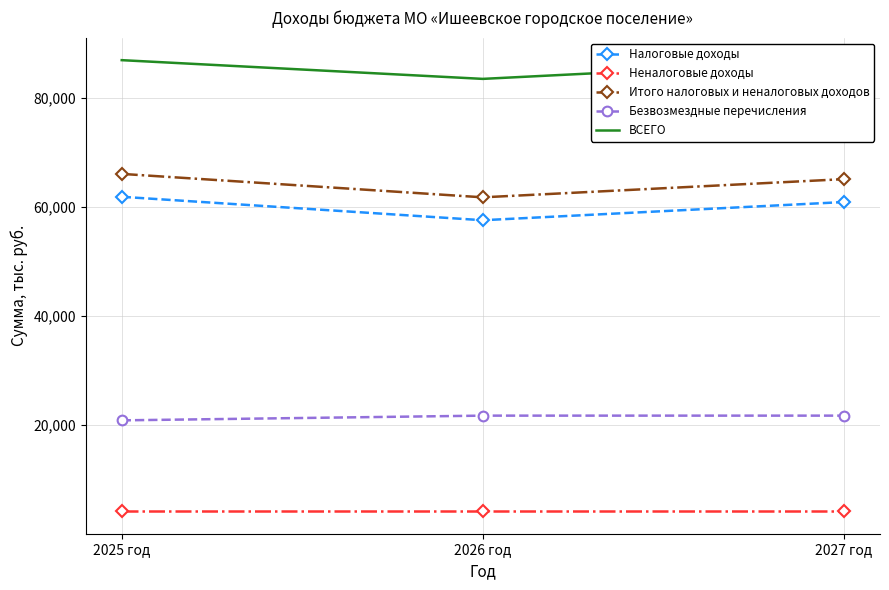

At 2025 год, list the series in order from largest to smallest.

ВСЕГО, Итого налоговых и неналоговых доходов, Налоговые доходы, Безвозмездные перечисления, Неналоговые доходы